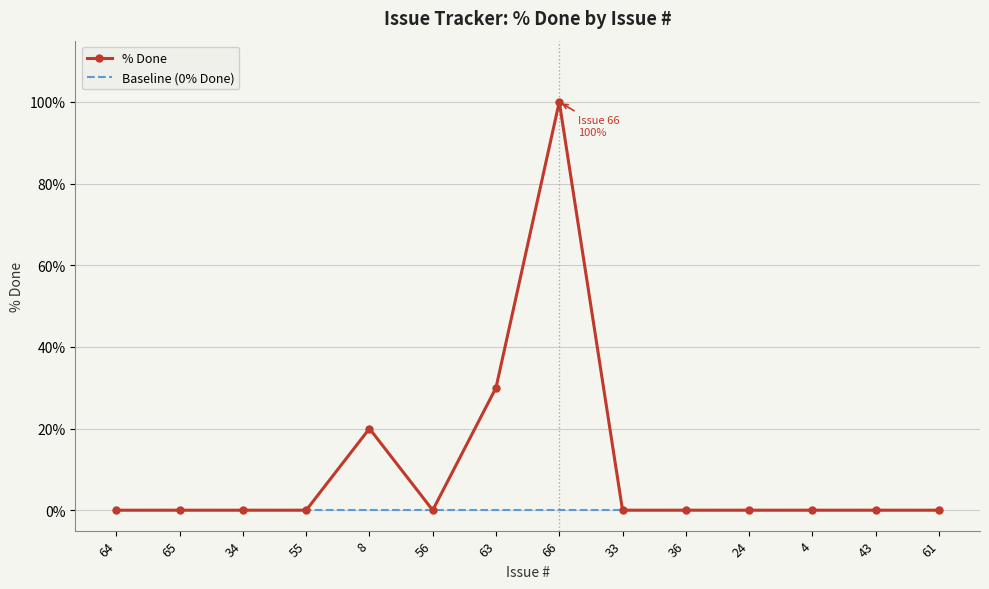

What is the highest value of the % Done series?

100